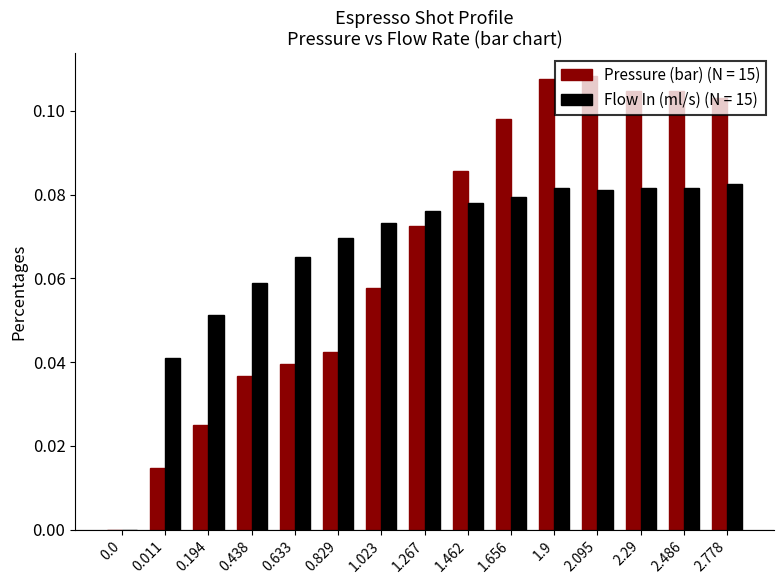

What is the sum of all Pressure (bar) (N = 15) values?

1.0